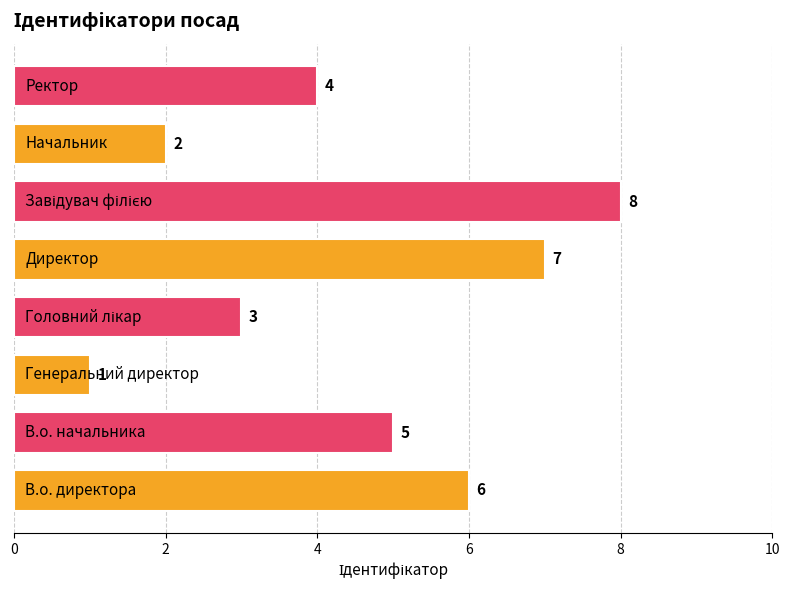

What is the maximum value shown in the chart?

8